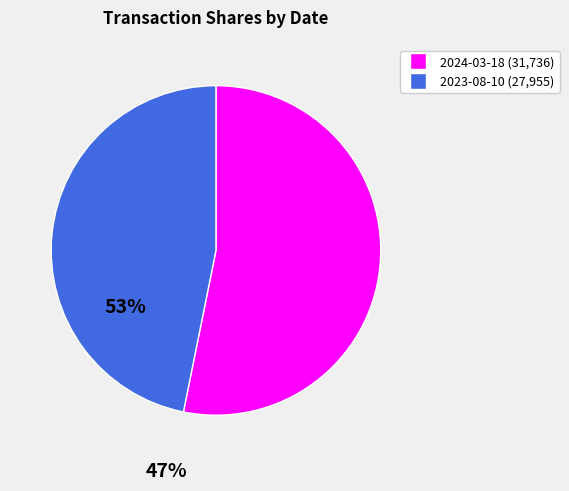

Is there a majority slice in this chart?

Yes